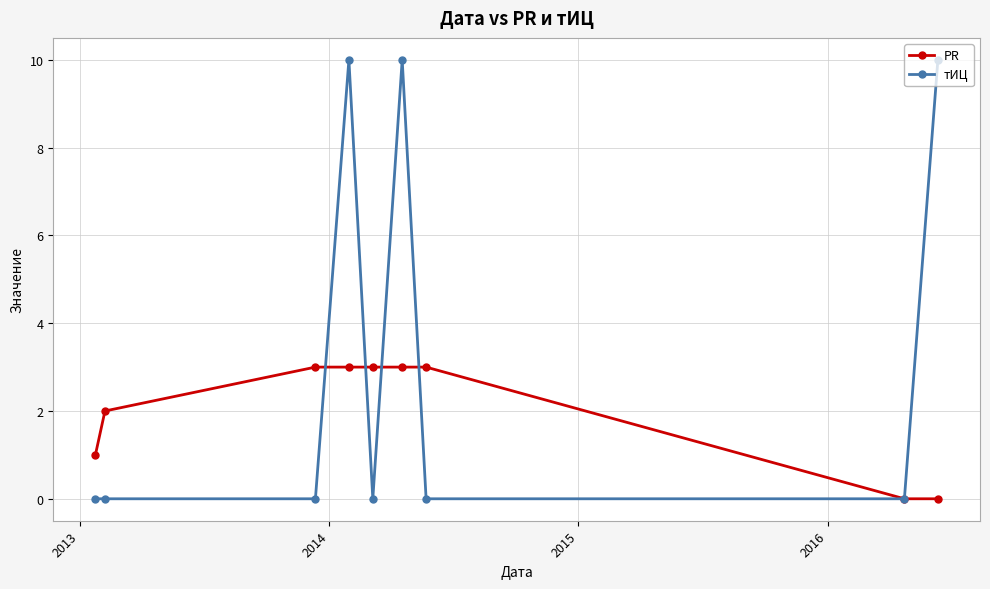

List the series in order of their overall mean, highest first.

тИЦ, PR